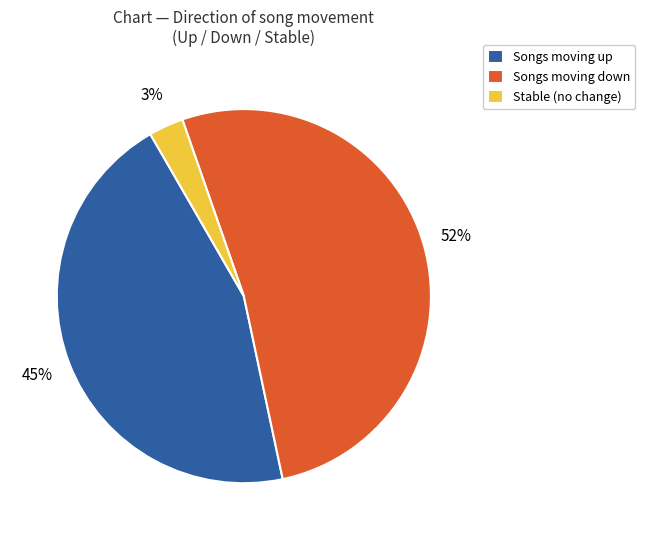

To the nearest percent, what is the average slice percentage?

33%